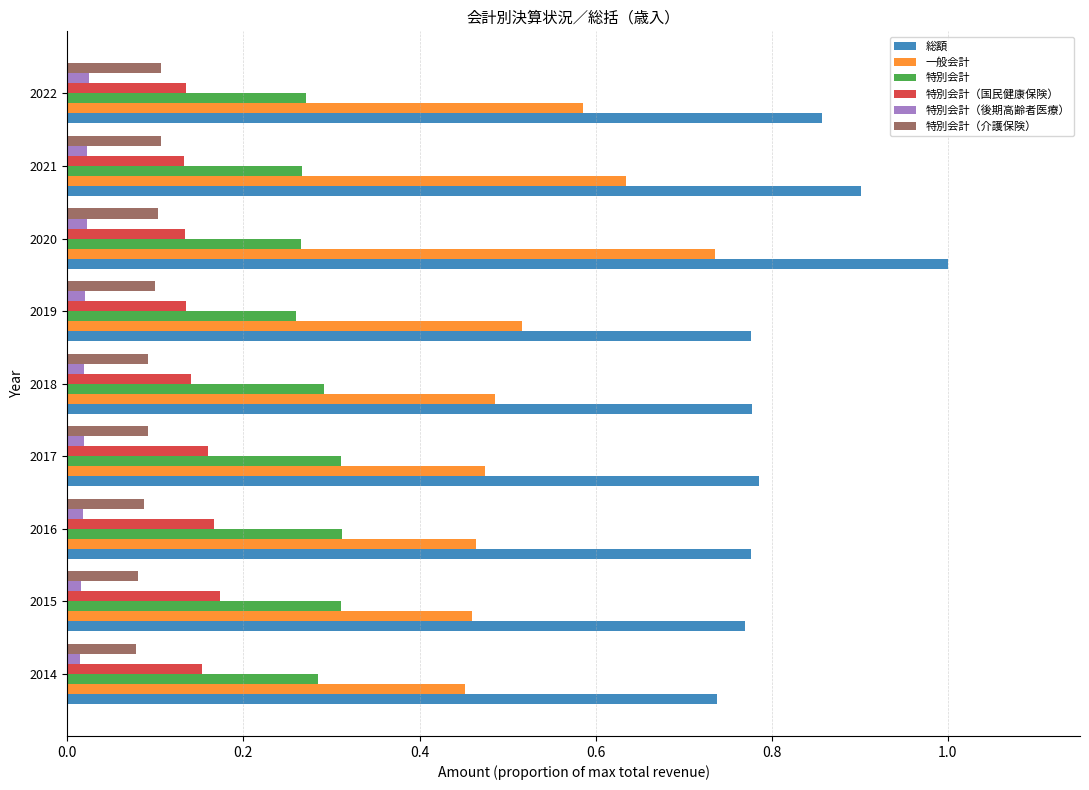

What is the sum of all 特別会計（国民健康保険） values?

1.3